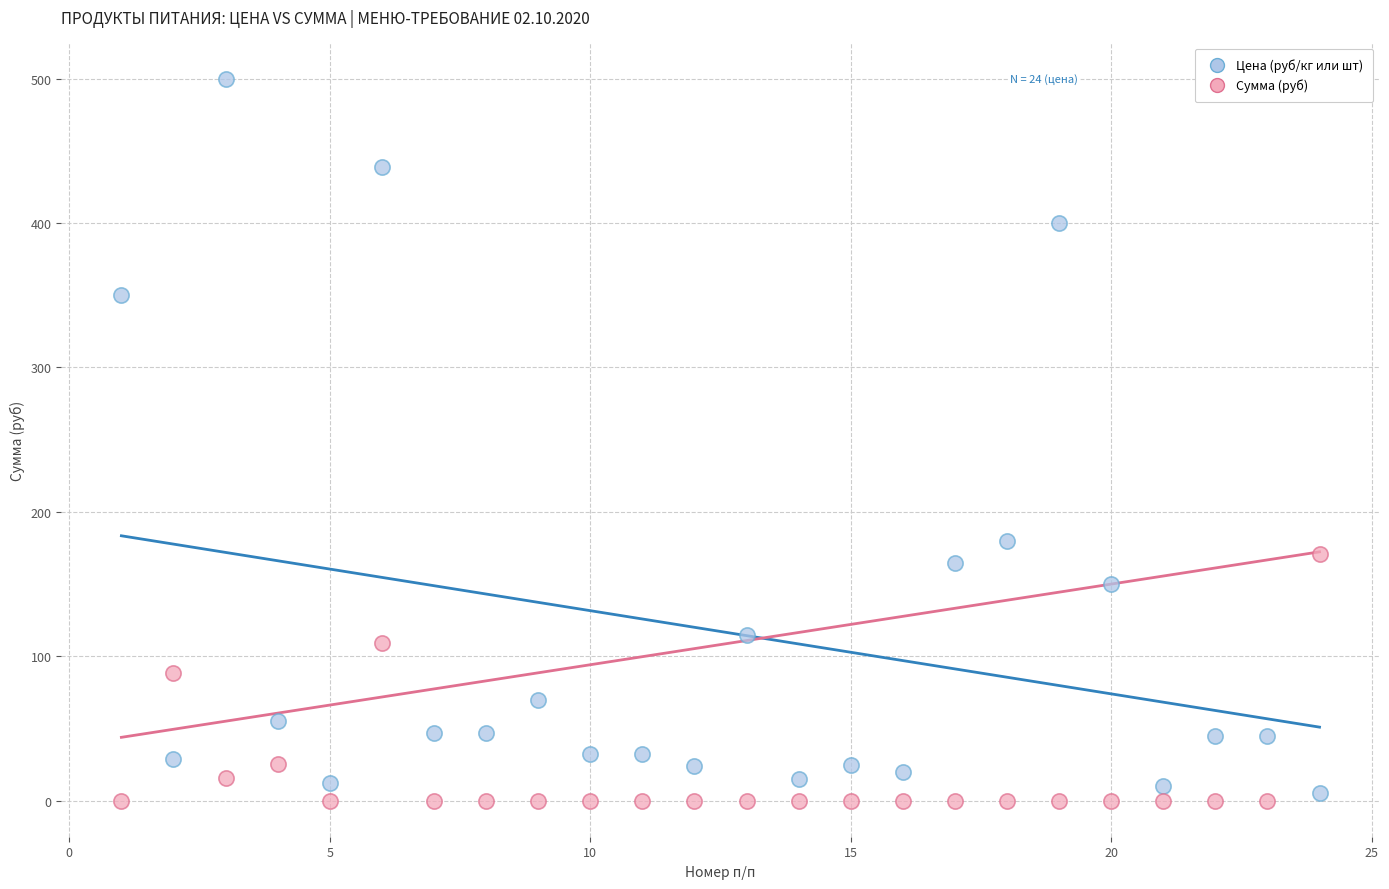

Across all data points, what is the range of Y values (max minus min)?

500.0